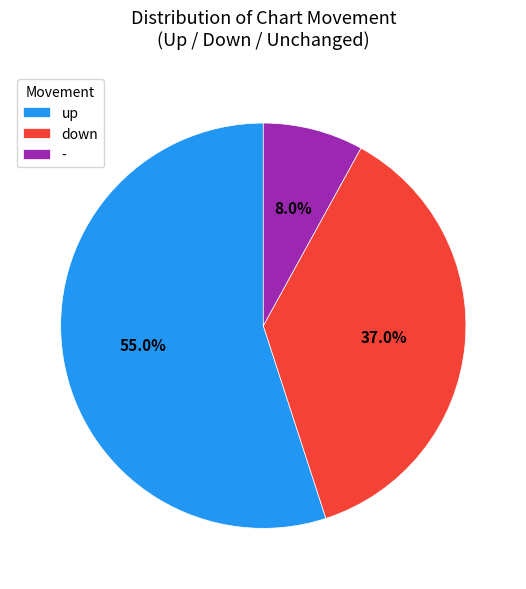

Between down and up, which is larger?

up